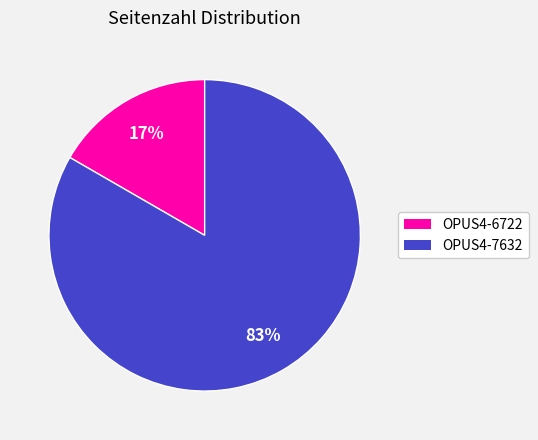

What is the largest slice in the pie chart?

OPUS4-7632